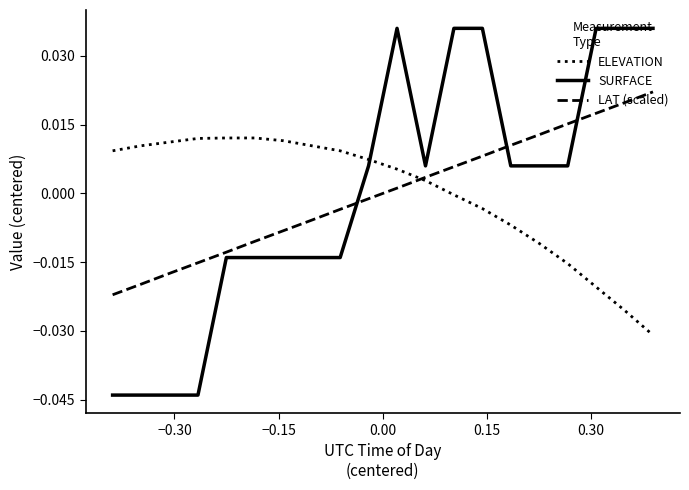

At how many categories does at least one series exceed 0?

20